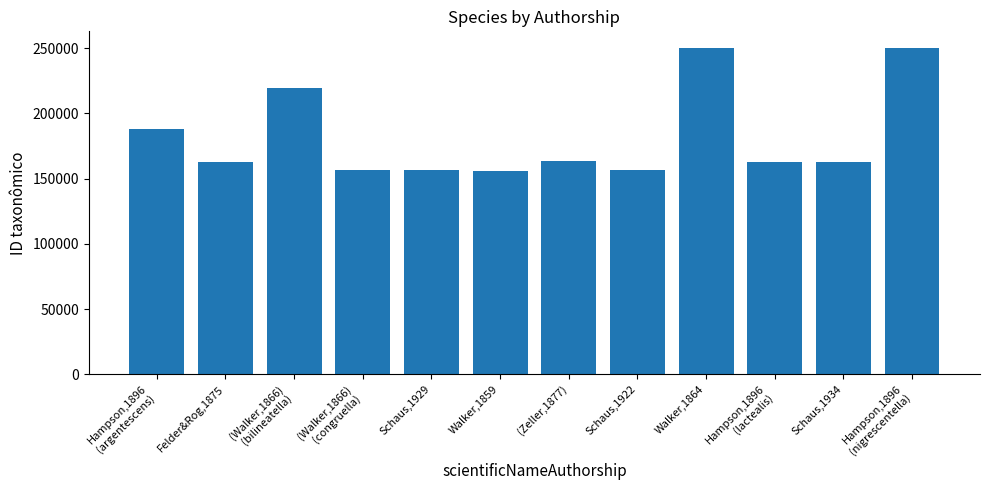

What is the label of the 6th bar from the right?

(Zeller,1877)